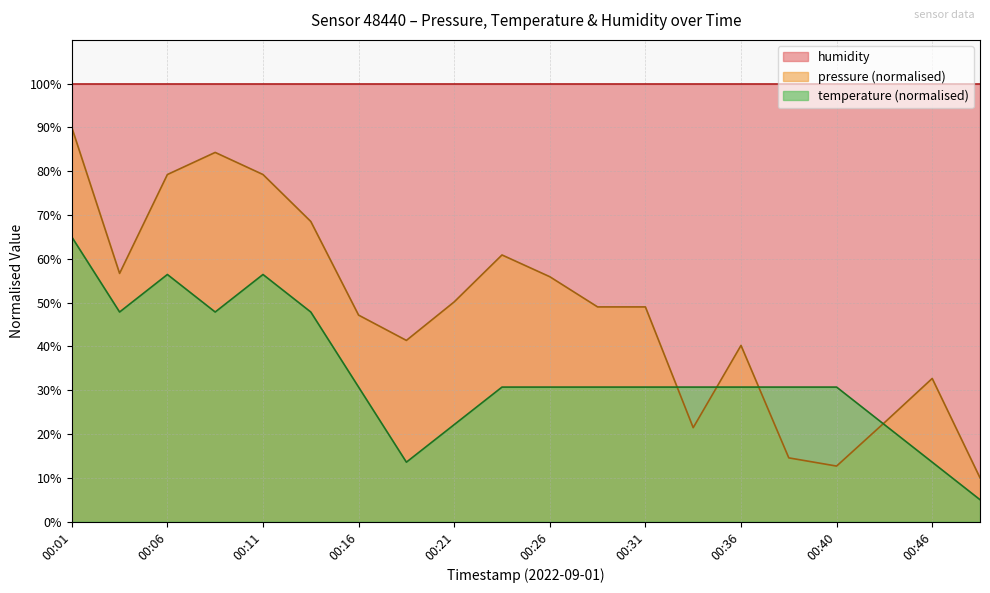

Is it true that pressure equals 25.9 at 00:16?

False